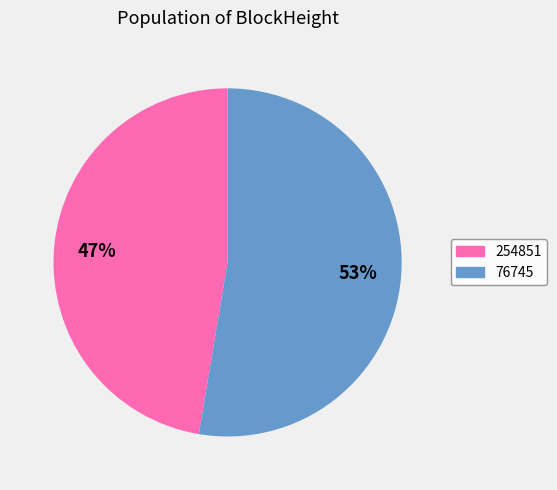

To the nearest percent, what percentage of the pie is 76745?

53%